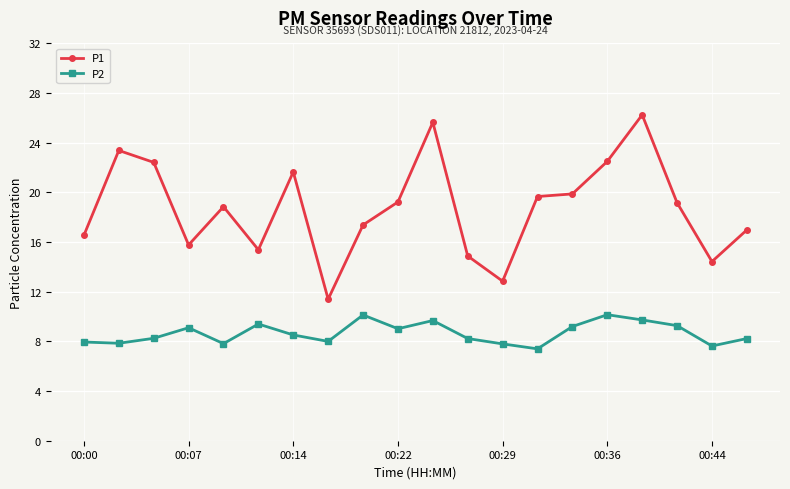

Which series has the largest range (max minus min)?

P1